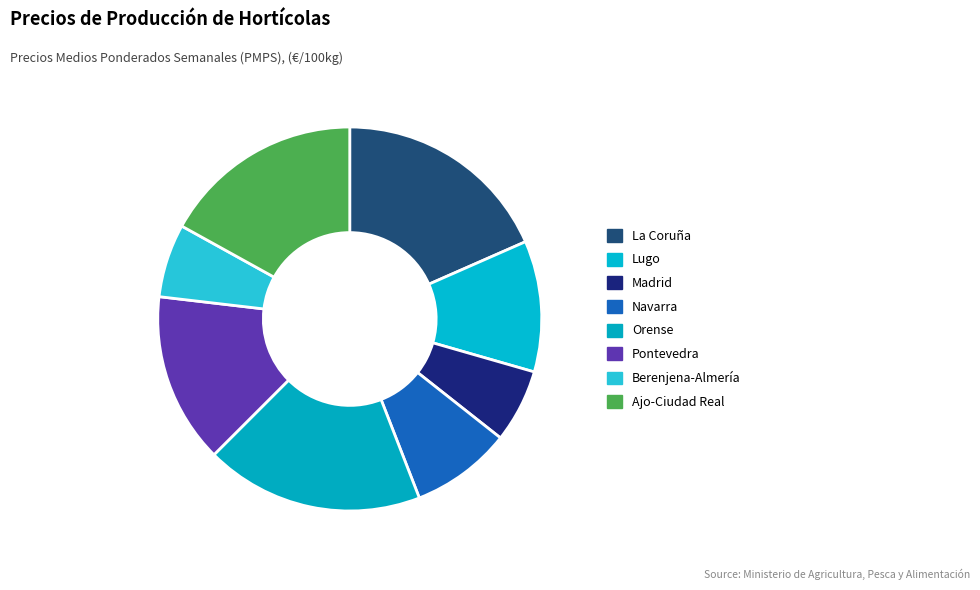

What is the ratio of the value at Ajo-Ciudad Real to the value at Berenjena-Almería?

2.7